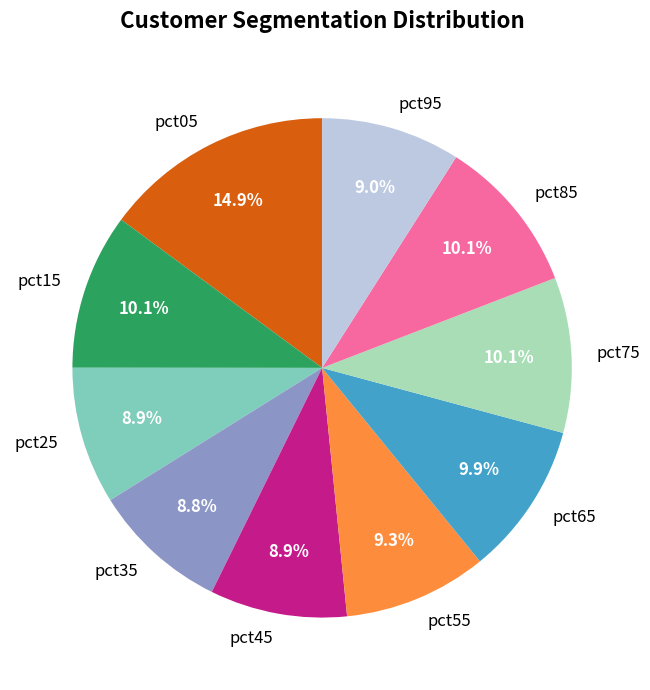

How many segments does this pie chart have?

10